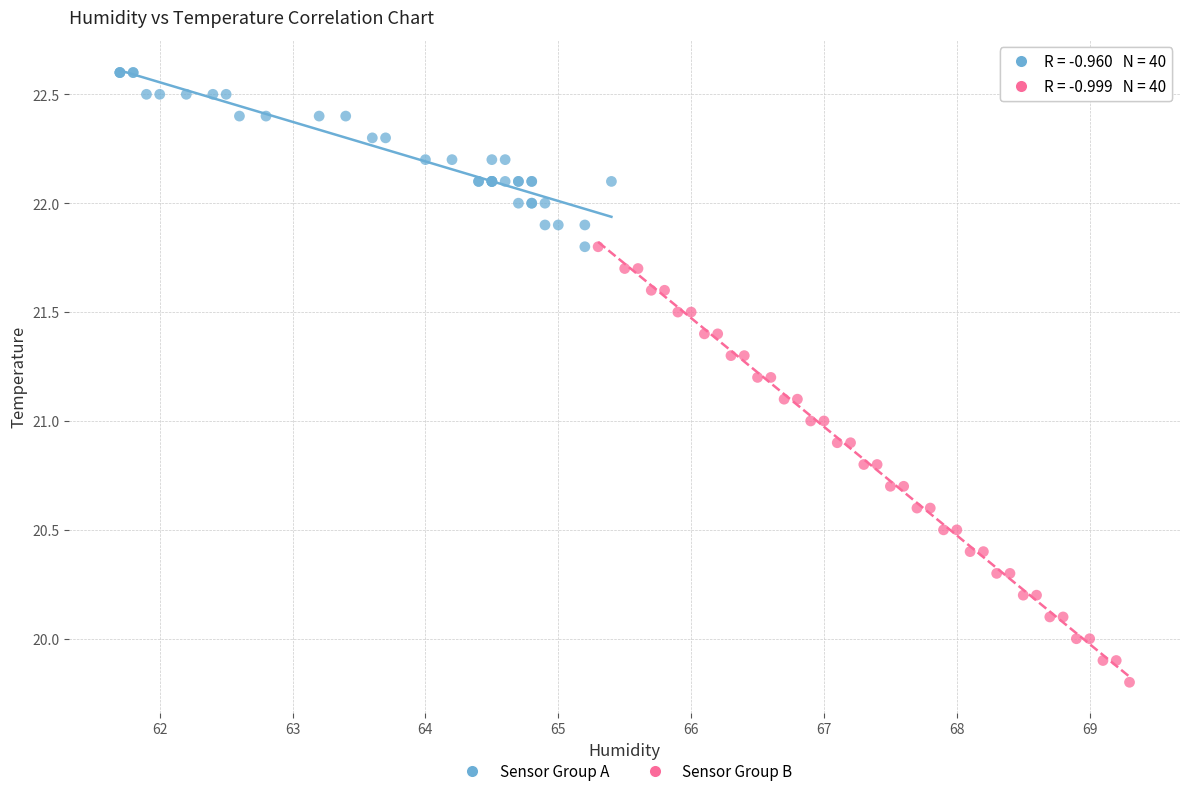

Which series has the largest Y range (max minus min)?

Sensor Group B